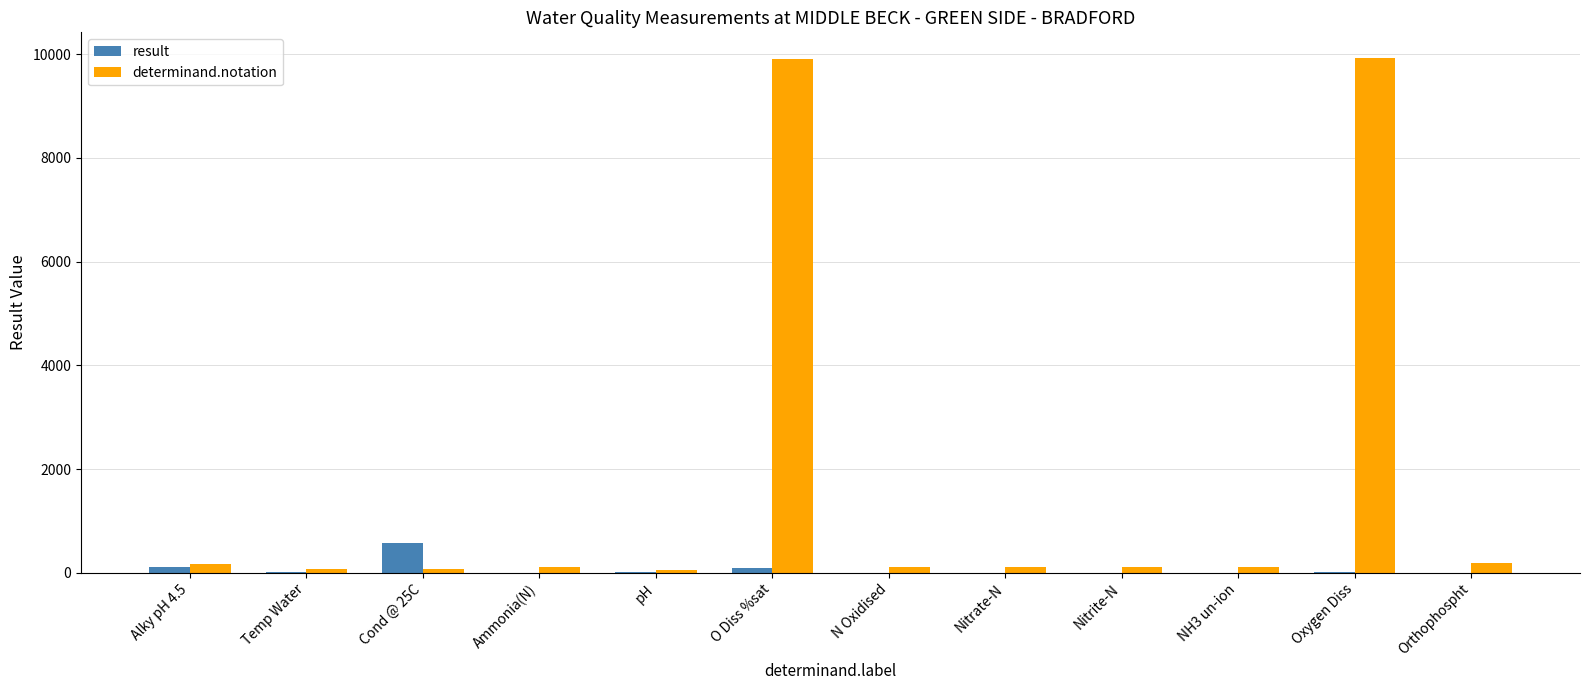

Which category has the highest value in the result series?

Cond @ 25C